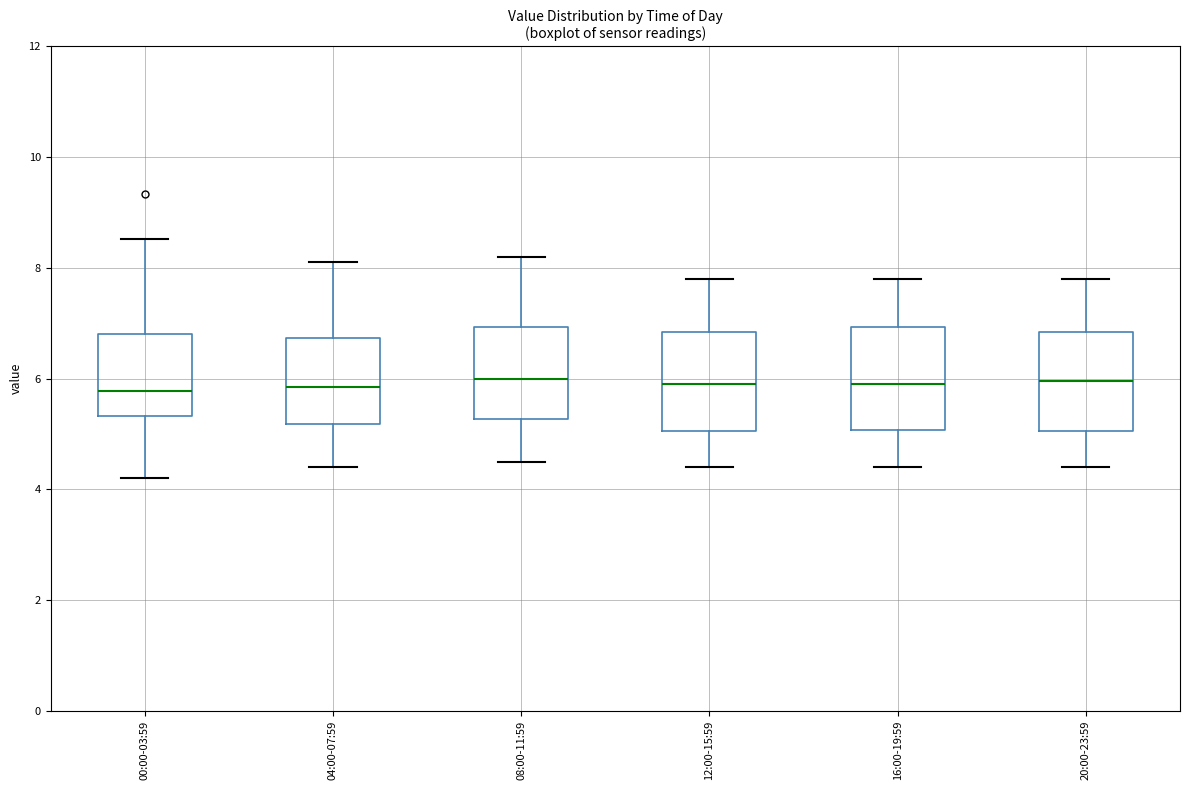

Reading left to right, transcribe this box plot: for each box, give where its median line is, the range the box spans, and where its two whiskers end, as read against the y-axis. The values are not printed on the chart, so give them approximately, as read against the axis.

00:00-03:59: median 5.8, box 5.4 to 6.8, whiskers 4.2 to 8.6
04:00-07:59: median 5.8, box 5.2 to 6.8, whiskers 4.4 to 8.2
08:00-11:59: median 6.0, box 5.2 to 7.0, whiskers 4.6 to 8.2
12:00-15:59: median 6.0, box 5.0 to 6.8, whiskers 4.4 to 7.8
16:00-19:59: median 6.0, box 5.0 to 7.0, whiskers 4.4 to 7.8
20:00-23:59: median 6.0, box 5.0 to 6.8, whiskers 4.4 to 7.8